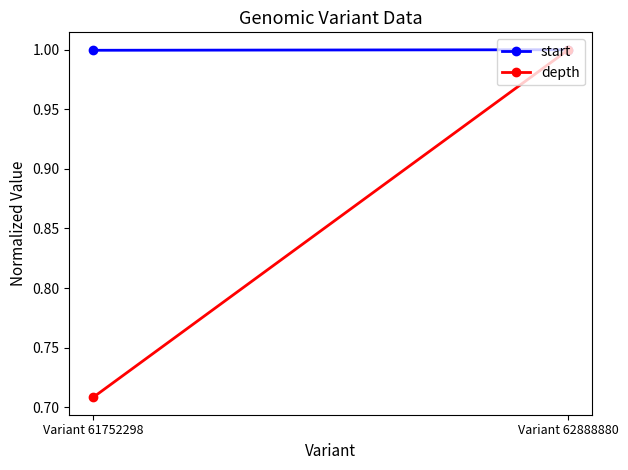

List the series in order of their overall mean, highest first.

start, depth